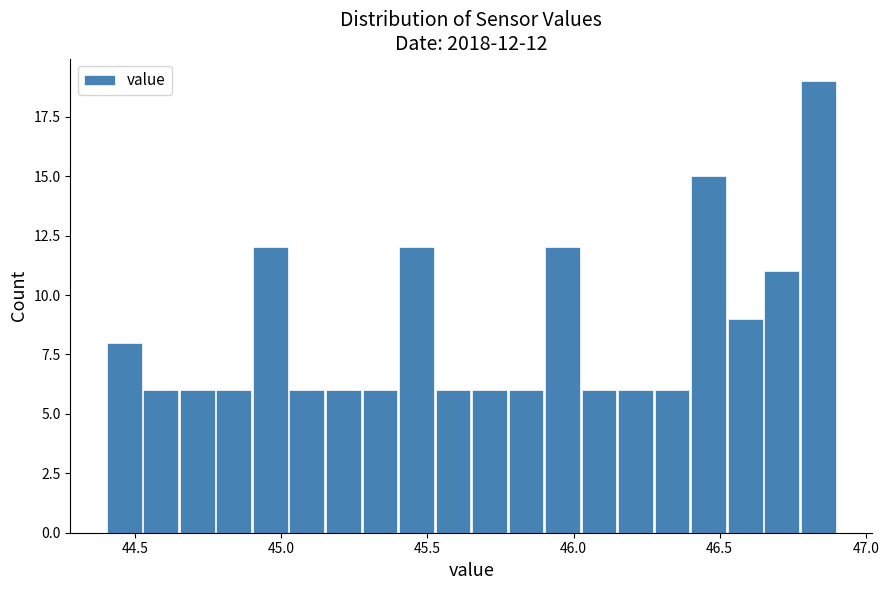

Read against the x-axis, roughly where is the centre of the tallest bar?

46.85